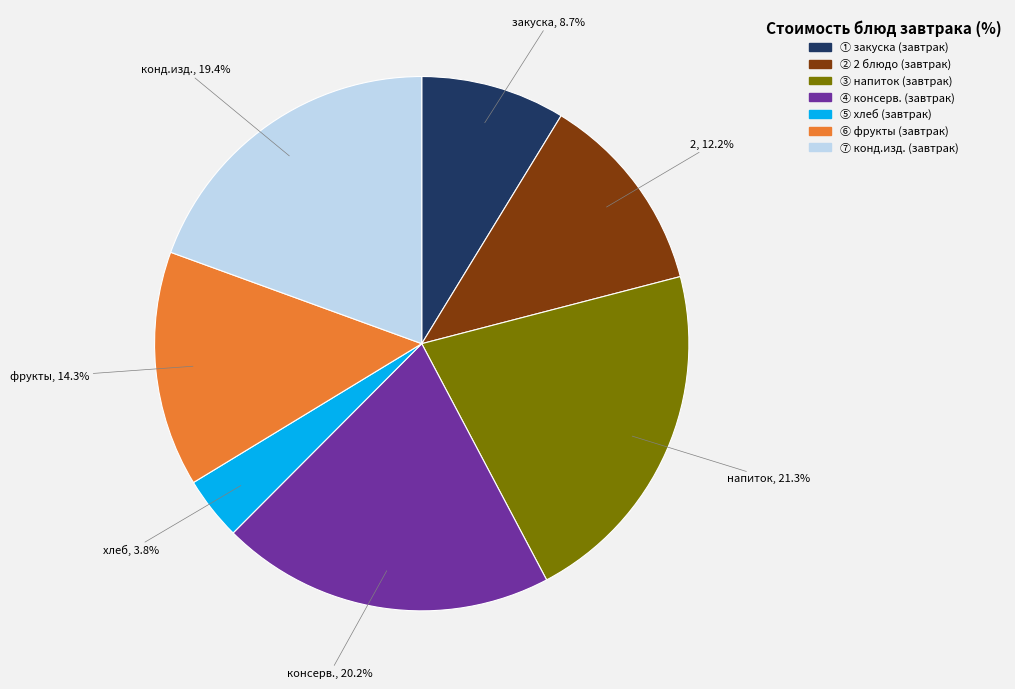

Does any single category account for the majority?

No